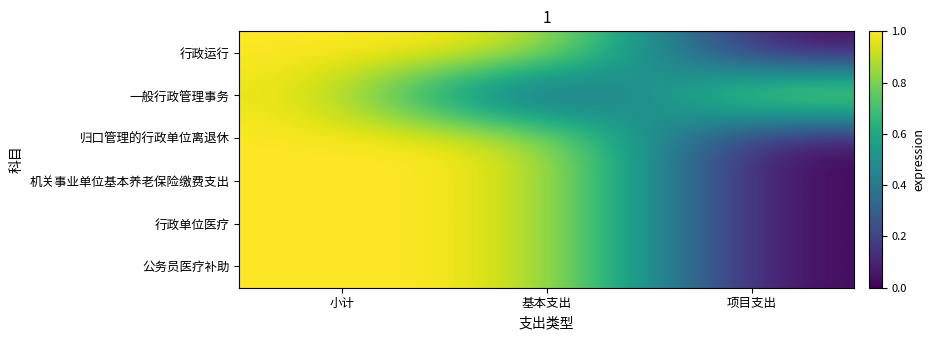

Reading left to right, what are all the values shown in this chart?

行政运行: 小计=1	基本支出=1	项目支出=0
一般行政管理事务: 小计=1	基本支出=0	项目支出=1
归口管理的行政单位离退休: 小计=1	基本支出=1	项目支出=0
机关事业单位基本养老保险缴费支出: 小计=1	基本支出=1	项目支出=0
行政单位医疗: 小计=1	基本支出=1	项目支出=0
公务员医疗补助: 小计=1	基本支出=1	项目支出=0